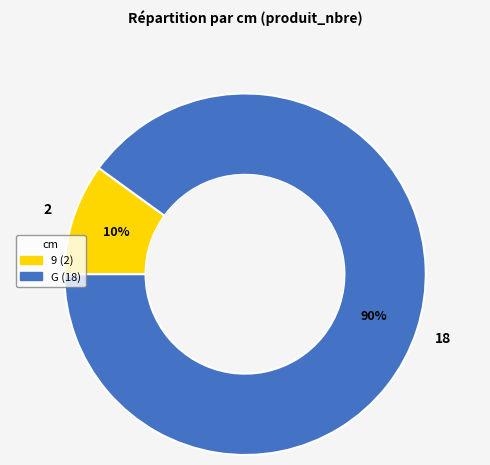

Is the sum of G and 9 greater than half?

Yes